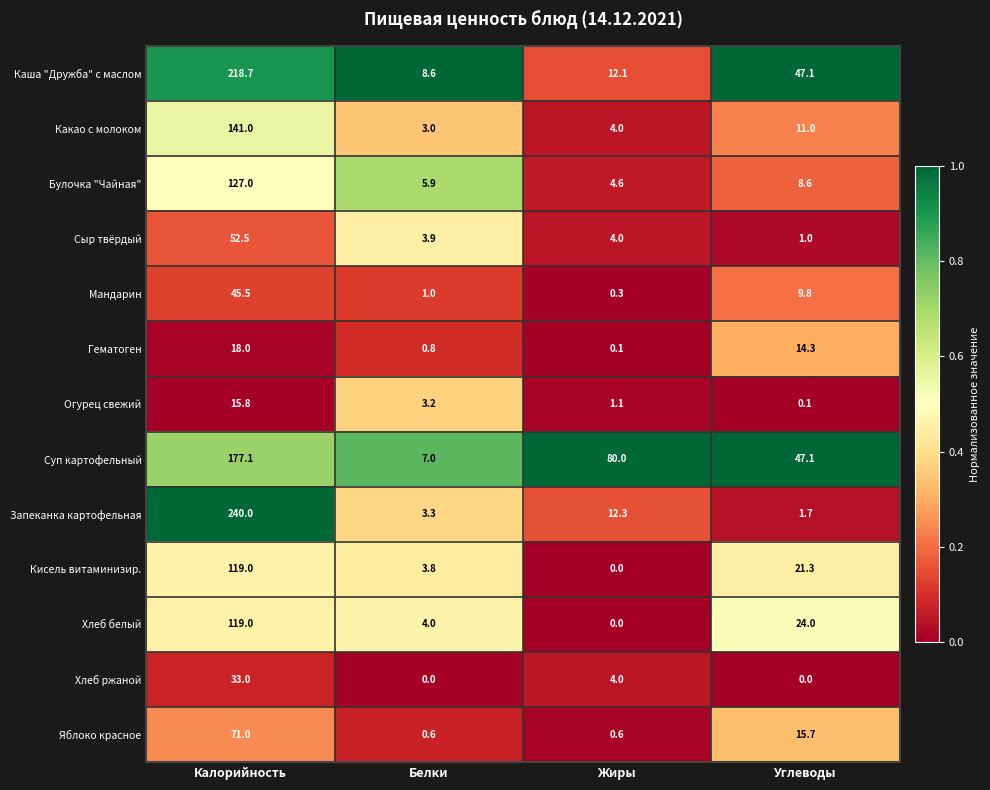

How many series are shown in this chart?

13